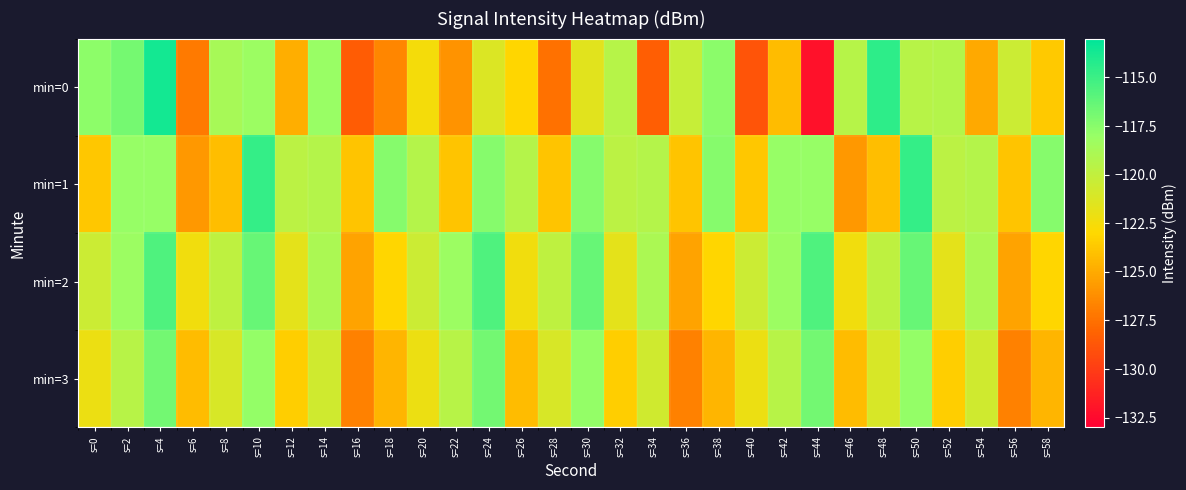

Reading left to right, transcribe all the data shown in this chart.

min=0: s=0=-117.6	s=2=-116.9	s=4=-113.7	s=6=-127.1	s=8=-118.8	s=10=-118.2	s=12=-124.8	s=14=-118.0	s=16=-128.5	s=18=-126.5	s=20=-122.5	s=22=-126.0	s=24=-121.2	s=26=-123.1	s=28=-127.5	s=30=-121.6	s=32=-119.4	s=34=-128.4	s=36=-120.2	s=38=-117.5	s=40=-128.8	s=42=-124.2	s=44=-132.1	s=46=-119.5	s=48=-114.5	s=50=-119.5	s=52=-119.4	s=54=-125.1	s=56=-120.4	s=58=-123.7
min=1: s=0=-123.7	s=2=-118.0	s=4=-117.9	s=6=-125.7	s=8=-124.2	s=10=-114.7	s=12=-119.7	s=14=-119.4	s=16=-123.9	s=18=-117.4	s=20=-119.4	s=22=-123.9	s=24=-117.4	s=26=-119.4	s=28=-123.9	s=30=-117.4	s=32=-119.7	s=34=-119.4	s=36=-123.9	s=38=-117.4	s=40=-123.7	s=42=-118.0	s=44=-117.9	s=46=-125.7	s=48=-124.2	s=50=-114.7	s=52=-119.7	s=54=-119.4	s=56=-123.9	s=58=-117.4
min=2: s=0=-120.5	s=2=-118.2	s=4=-115.6	s=6=-122.3	s=8=-119.8	s=10=-116.4	s=12=-121.7	s=14=-118.9	s=16=-125.3	s=18=-123.1	s=20=-120.5	s=22=-118.2	s=24=-115.6	s=26=-122.3	s=28=-119.8	s=30=-116.4	s=32=-121.7	s=34=-118.9	s=36=-125.3	s=38=-123.1	s=40=-120.5	s=42=-118.2	s=44=-115.6	s=46=-122.3	s=48=-119.8	s=50=-116.4	s=52=-121.7	s=54=-118.9	s=56=-125.3	s=58=-123.1
min=3: s=0=-122.1	s=2=-119.5	s=4=-116.8	s=6=-124.2	s=8=-121.1	s=10=-117.9	s=12=-123.4	s=14=-120.7	s=16=-126.8	s=18=-124.5	s=20=-122.1	s=22=-119.5	s=24=-116.8	s=26=-124.2	s=28=-121.1	s=30=-117.9	s=32=-123.4	s=34=-120.7	s=36=-126.8	s=38=-124.5	s=40=-122.1	s=42=-119.5	s=44=-116.8	s=46=-124.2	s=48=-121.1	s=50=-117.9	s=52=-123.4	s=54=-120.7	s=56=-126.8	s=58=-124.5